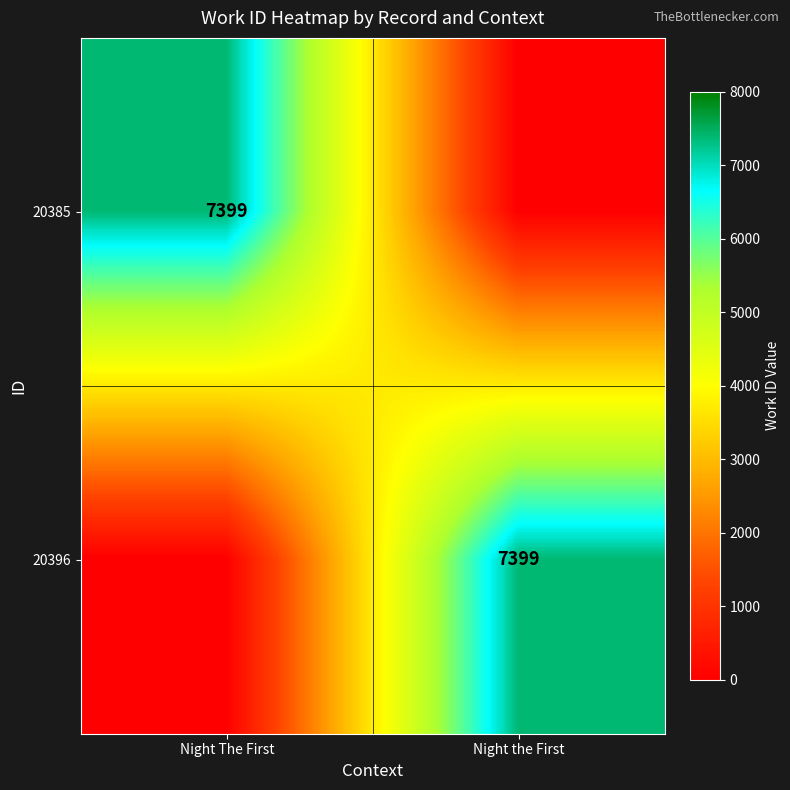

The value of 20396 at Night the First is 1914. True or false?

False